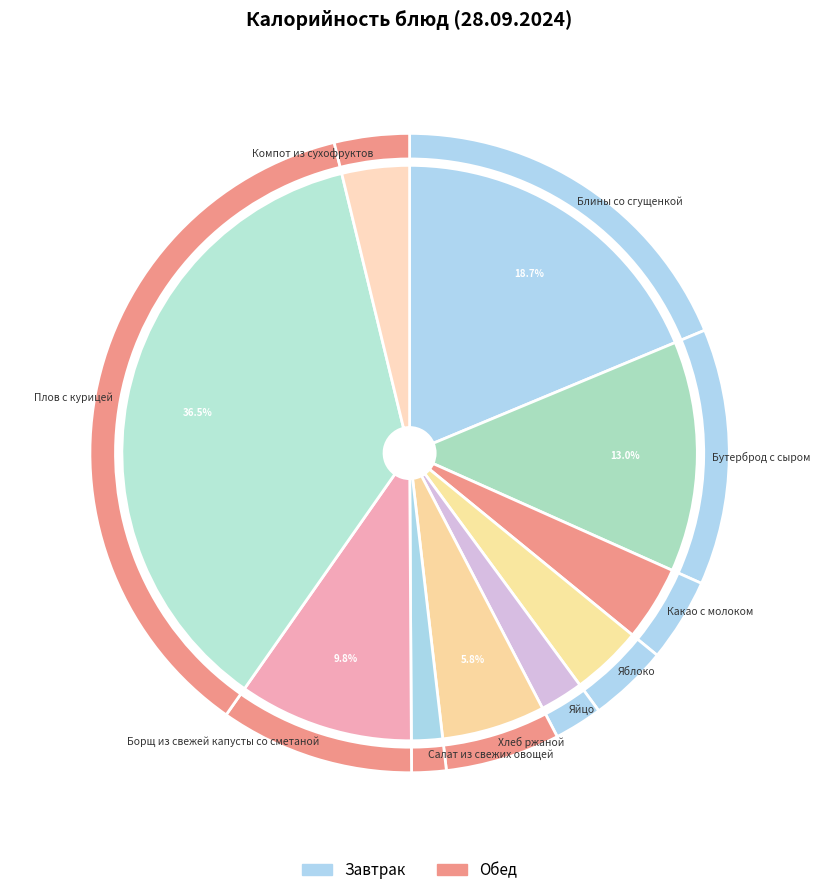

How many slices are in this pie chart?

10